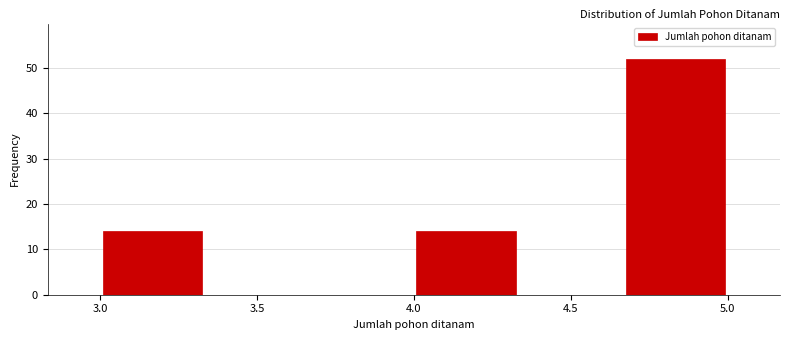

Over which range of the x-axis is the bar tallest?

4.65 to 5.00